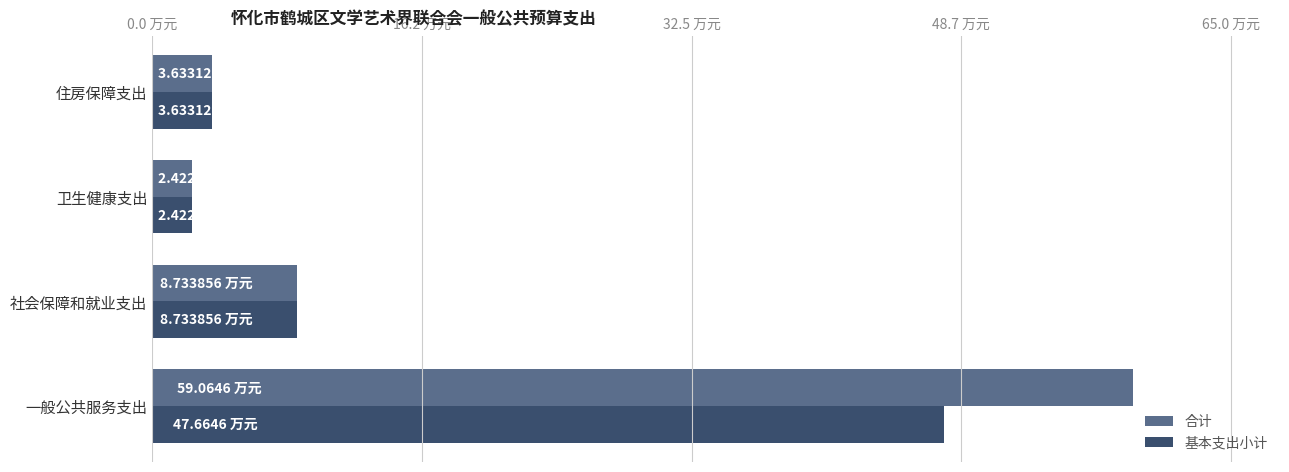

Rank the categories by 基本支出小计 value from lowest to highest.

卫生健康支出, 住房保障支出, 社会保障和就业支出, 一般公共服务支出